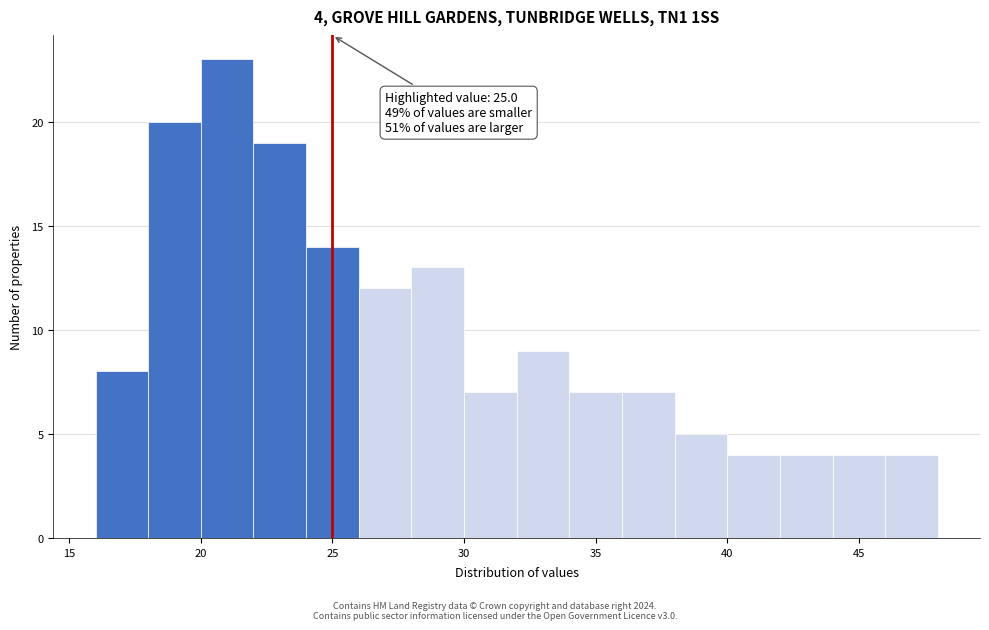

Which range on the x-axis has the tallest bar?

20 to 22